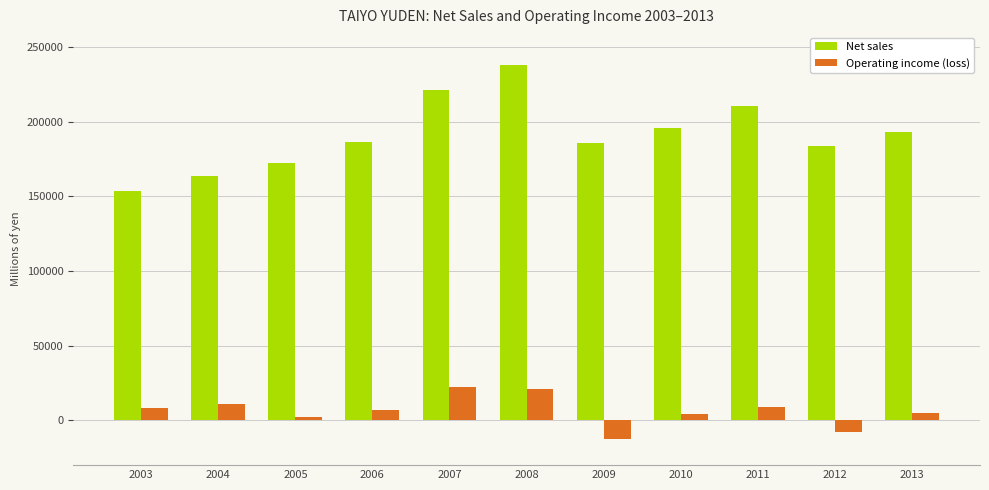

Between 2004 and 2013, which series saw the biggest shift?

Net sales